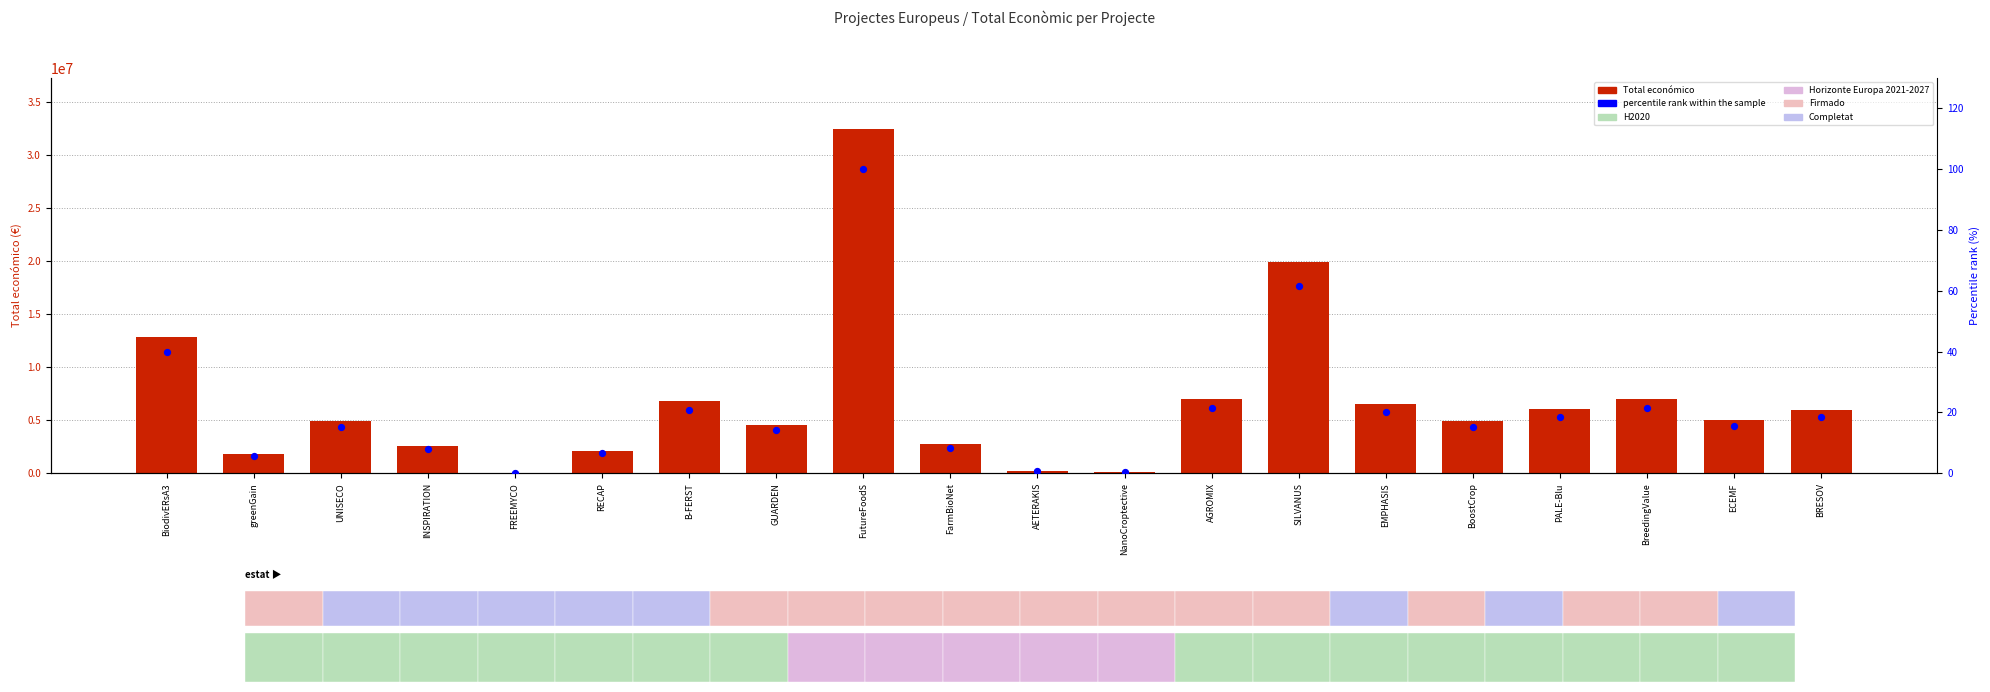

Is the value of Total económico at RECAP greater than the value of percentile rank within the sample at EMPHASIS?

Yes